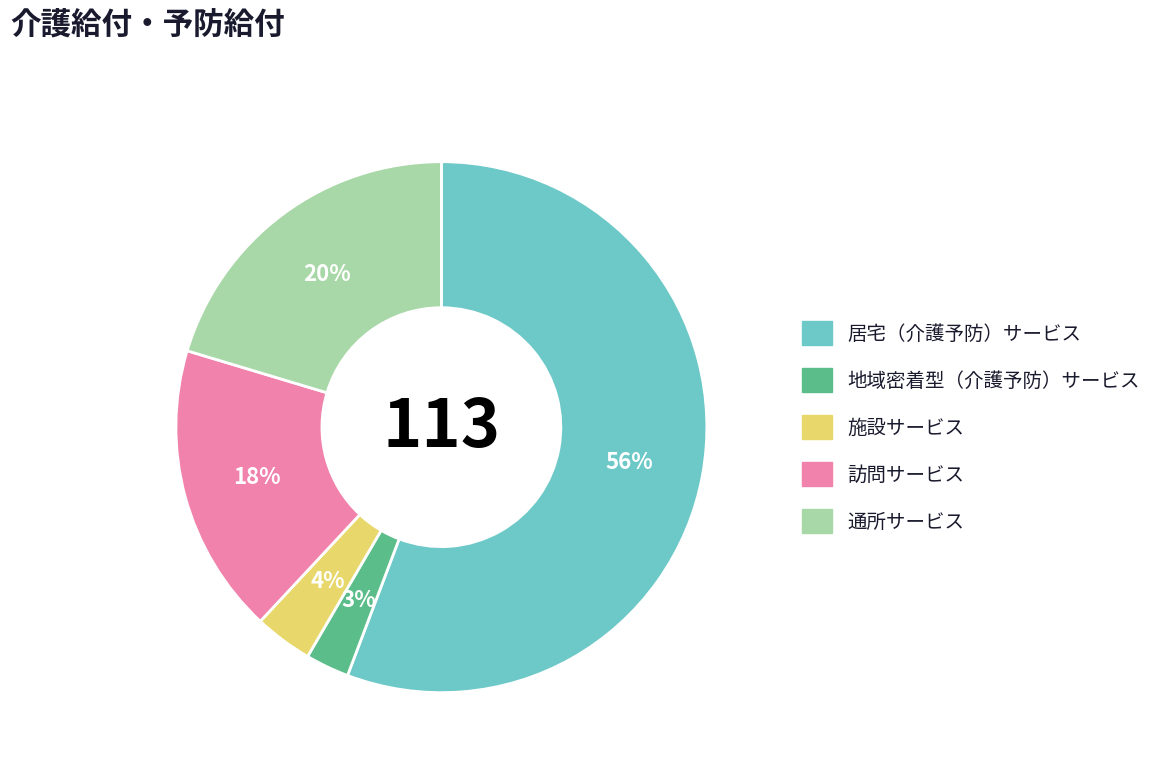

Is 居宅（介護予防）サービス the majority of the pie?

Yes